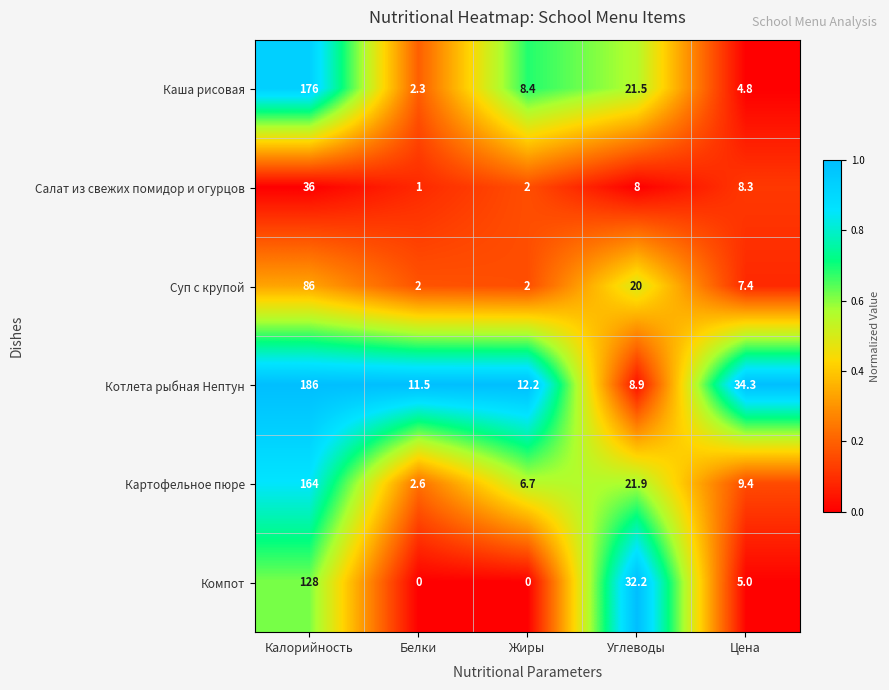

Which series has the largest total across all categories?

Котлета рыбная Нептун